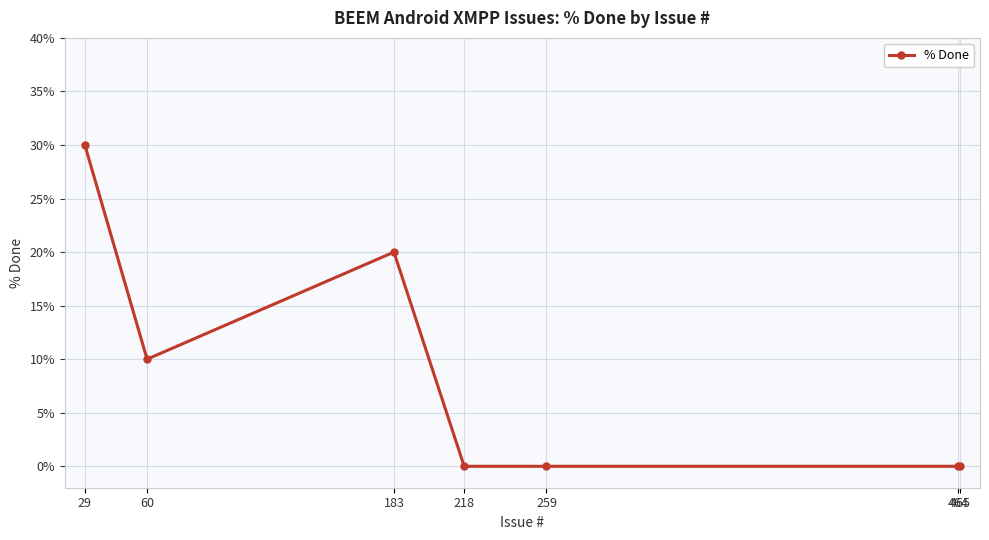

At which category does the data reach its first local valley?

60